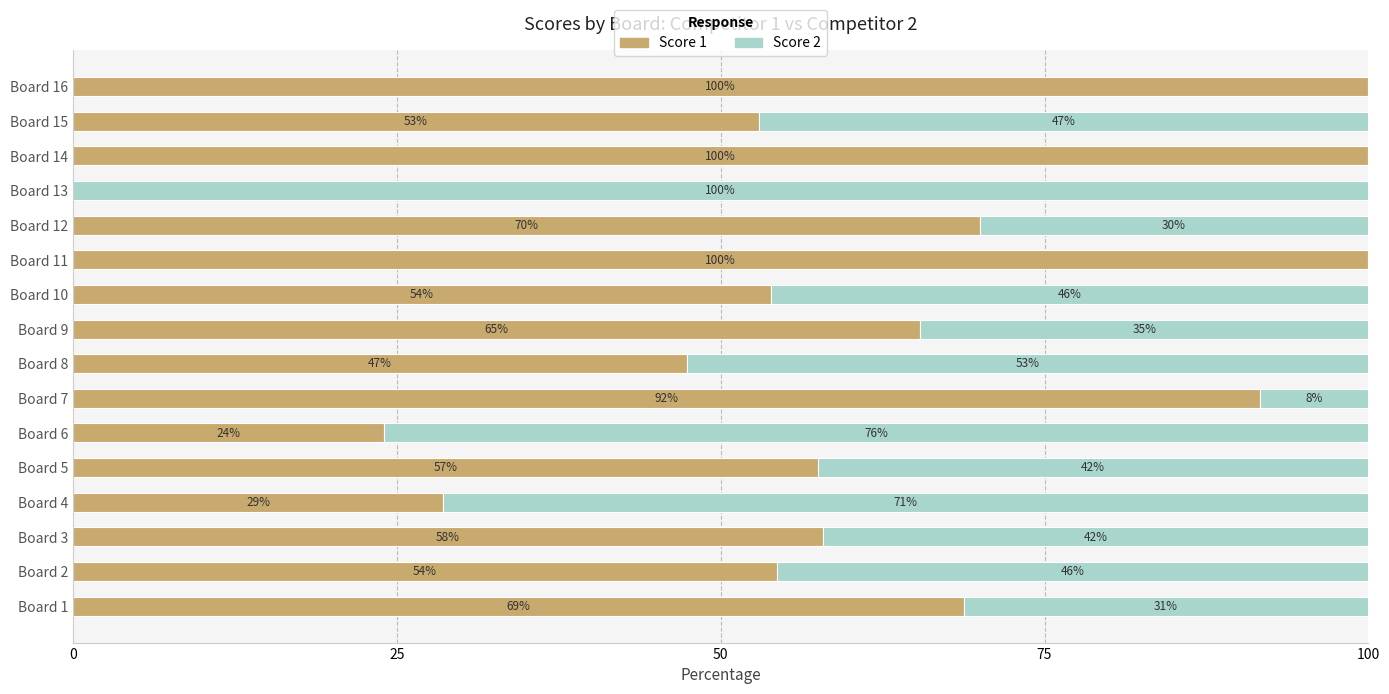

What value does the Score 1 series have at Board 6?

24.0